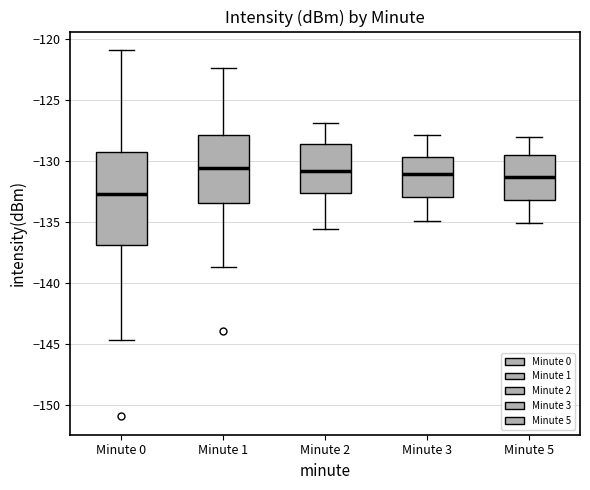

Which box is the tallest, from its lower edge to its upper edge?

Minute 0